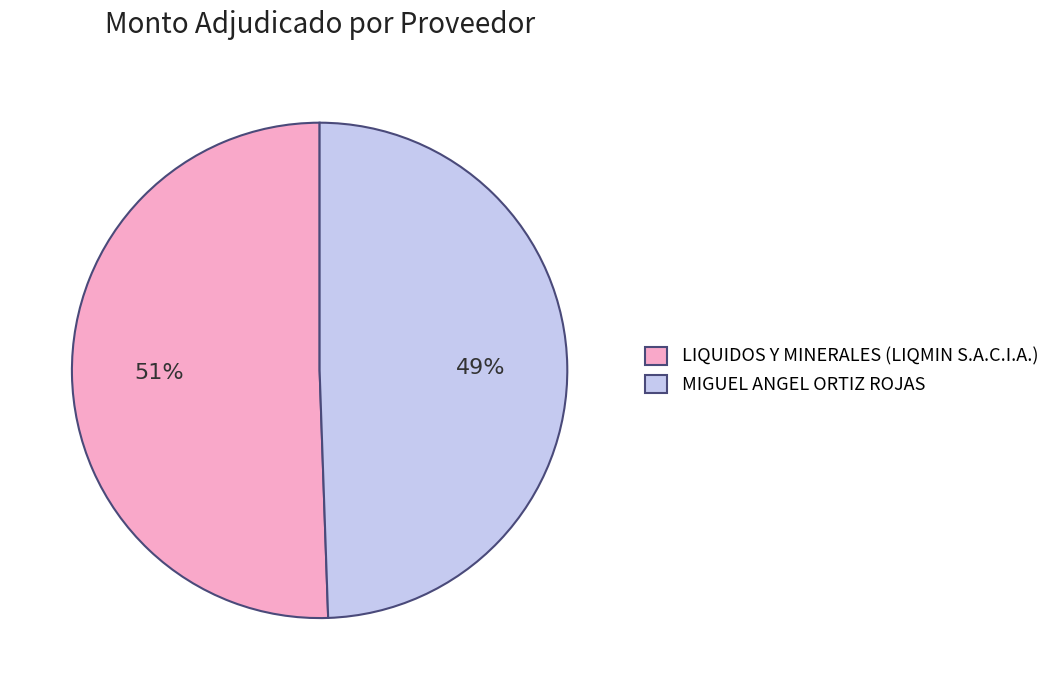

What is the smallest slice in the pie chart?

MIGUEL ANGEL ORTIZ ROJAS